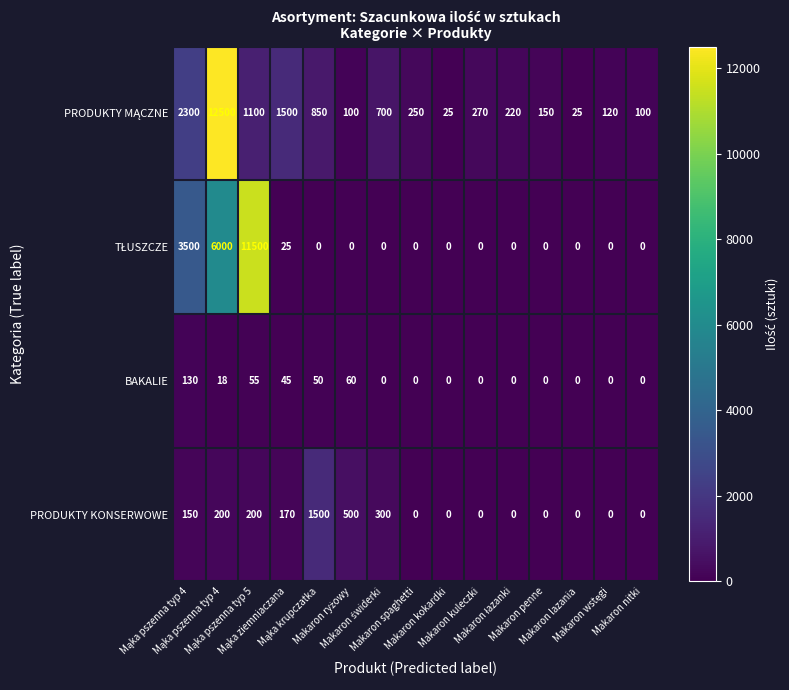

How many categories are shown in the chart?

15